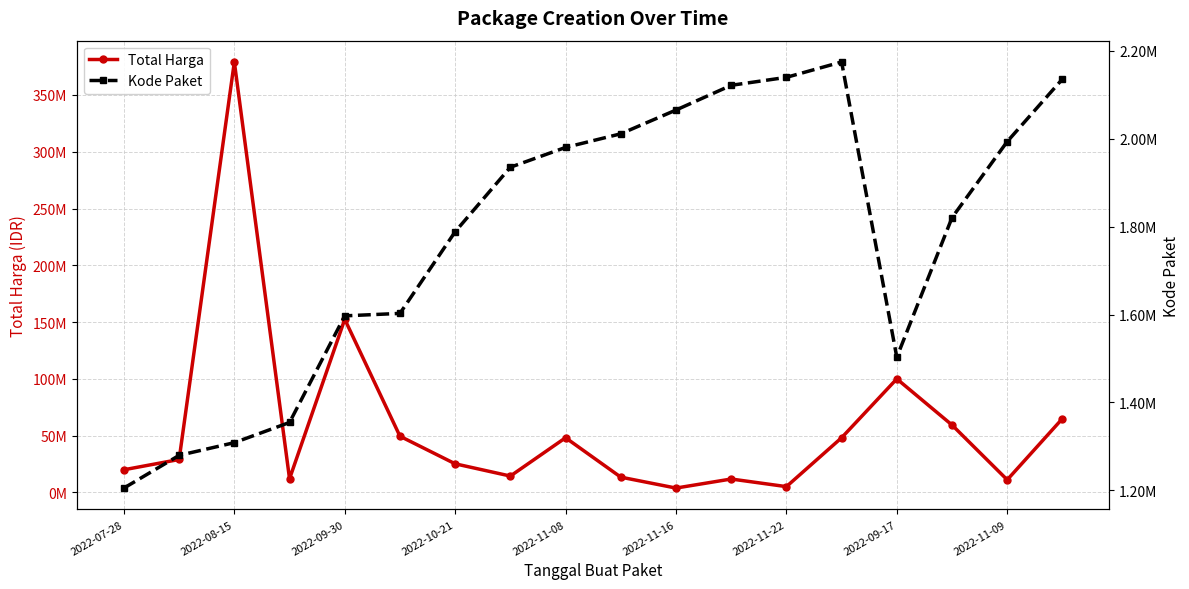

List the series in order of their peak value, highest first.

Total Harga, Kode Paket